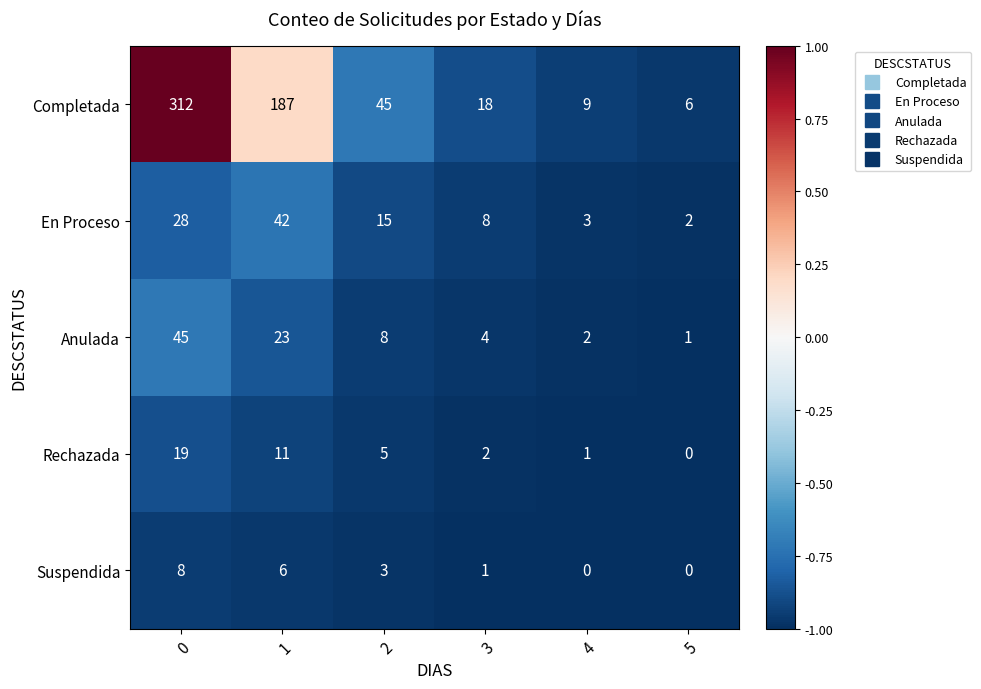

How many categories are shown in the chart?

6